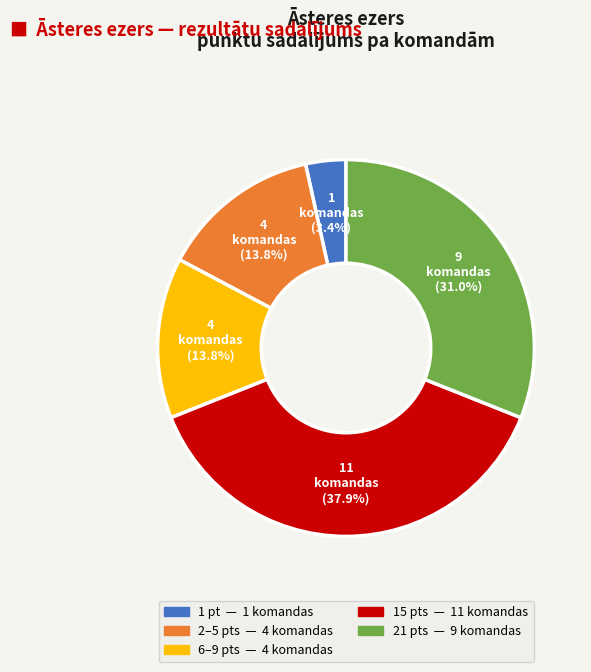

Is there a majority slice in this chart?

No